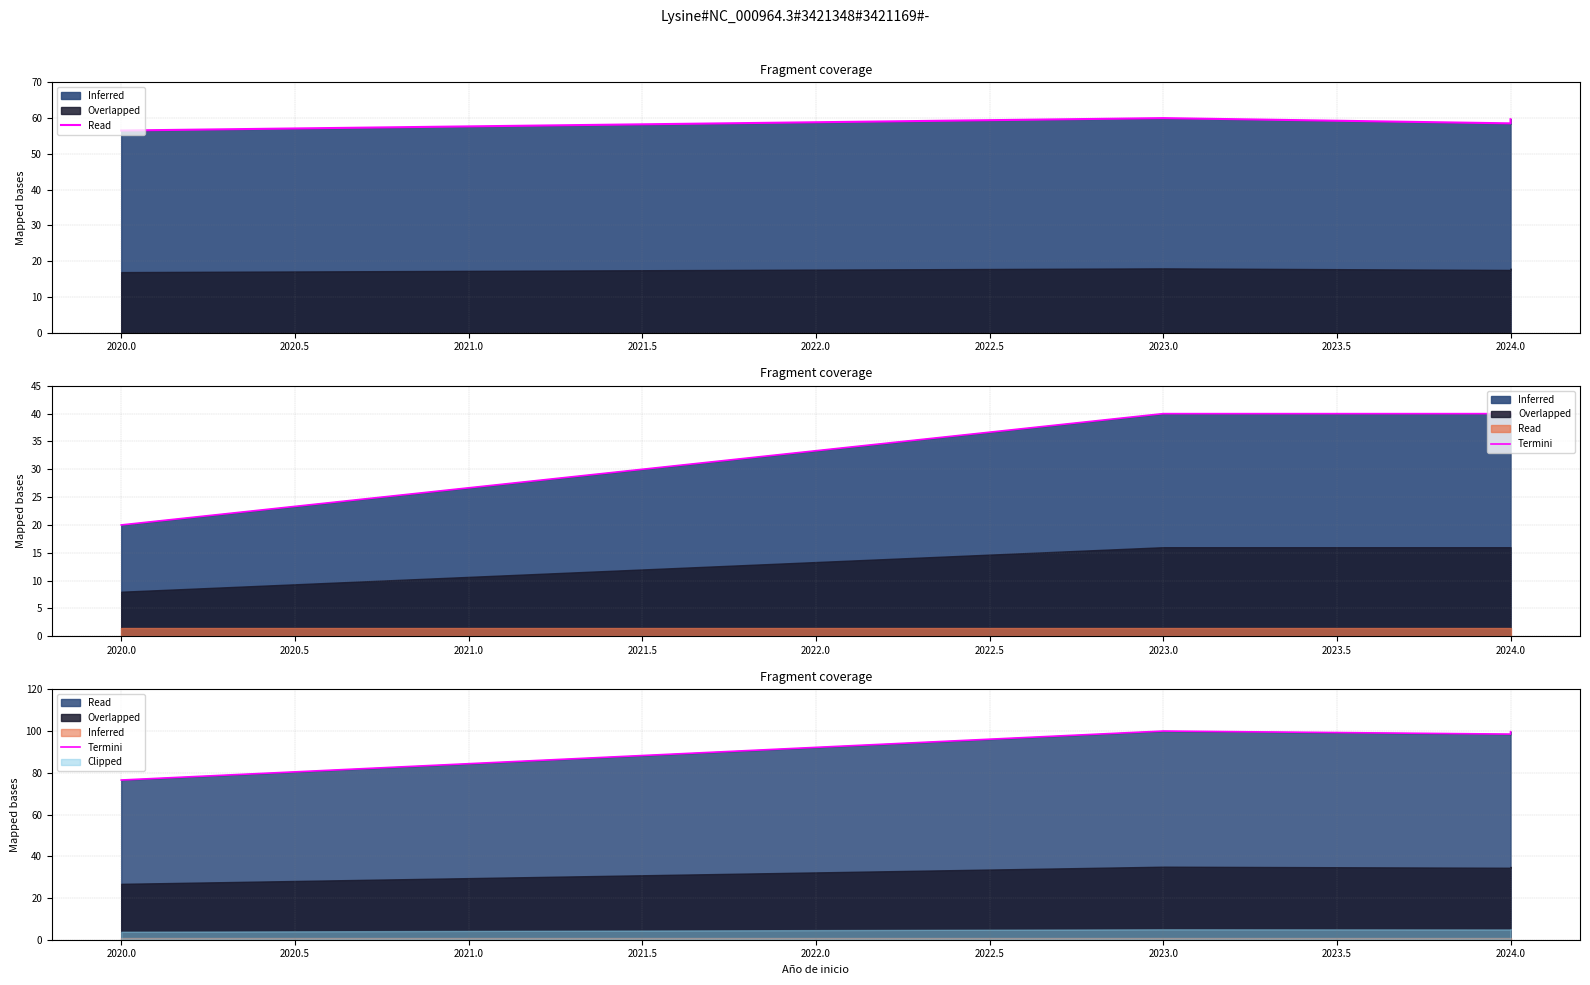

What is the difference between the values at 2024.0 and 2023.0?

1.5